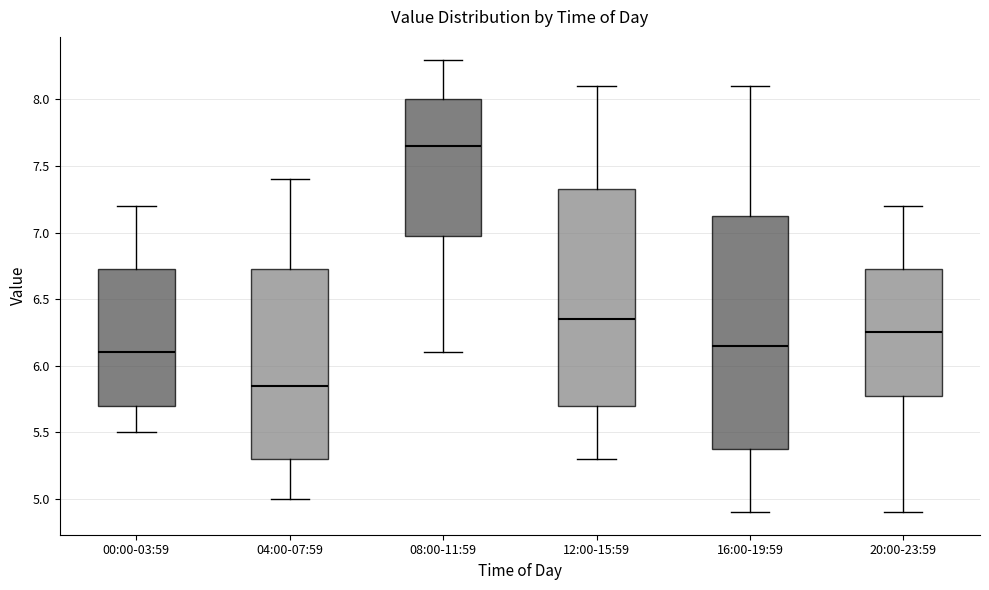

Reading left to right, read every box against the y-axis: the position of its median line, the range the box covers, and the ends of its whiskers. The values are not printed on the chart, so give them approximately, as read against the axis.

00:00-03:59: median 6.10, box 5.70 to 6.75, whiskers 5.50 to 7.20
04:00-07:59: median 5.85, box 5.30 to 6.75, whiskers 5.00 to 7.40
08:00-11:59: median 7.65, box 7.00 to 8.00, whiskers 6.10 to 8.30
12:00-15:59: median 6.35, box 5.70 to 7.35, whiskers 5.30 to 8.10
16:00-19:59: median 6.15, box 5.40 to 7.15, whiskers 4.90 to 8.10
20:00-23:59: median 6.25, box 5.80 to 6.75, whiskers 4.90 to 7.20